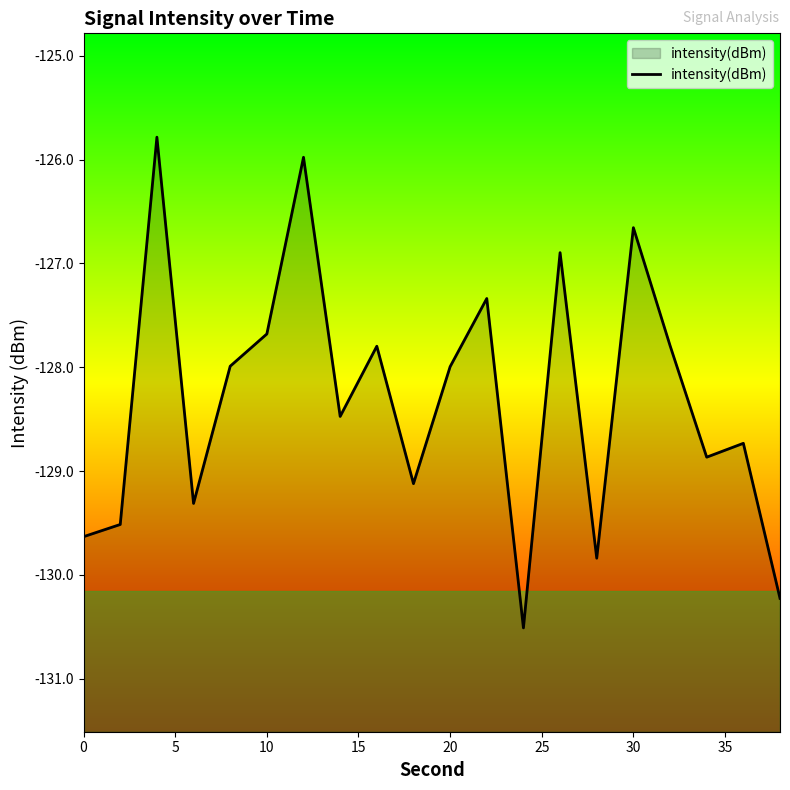

True or false: the data shows -128.0 at 20.

True